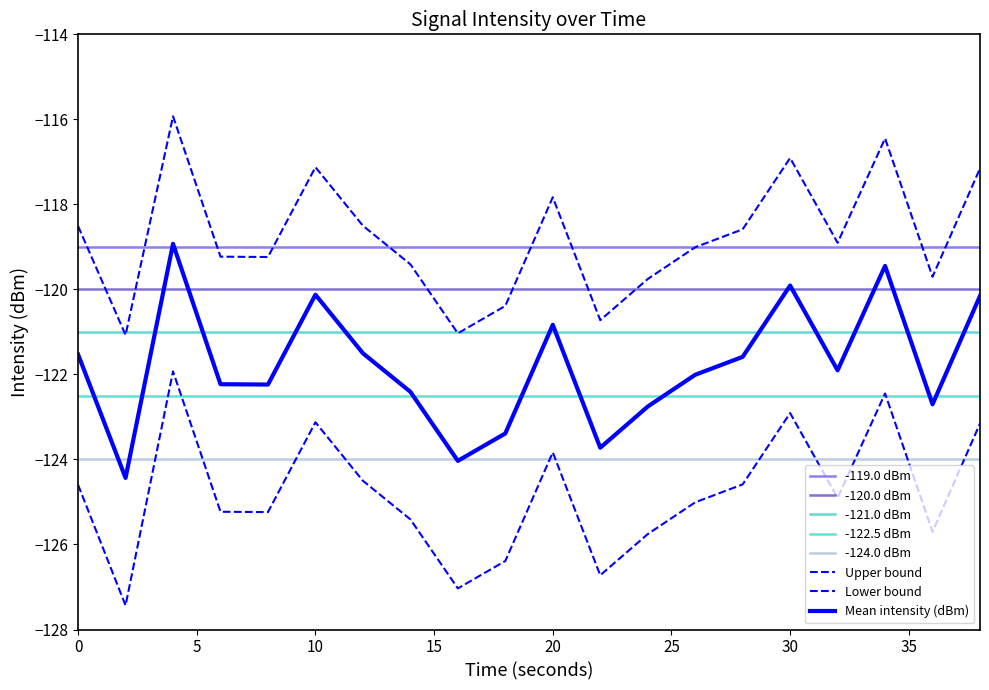

True or false: Mean intensity (dBm) and Upper bound intersect in this chart.

False